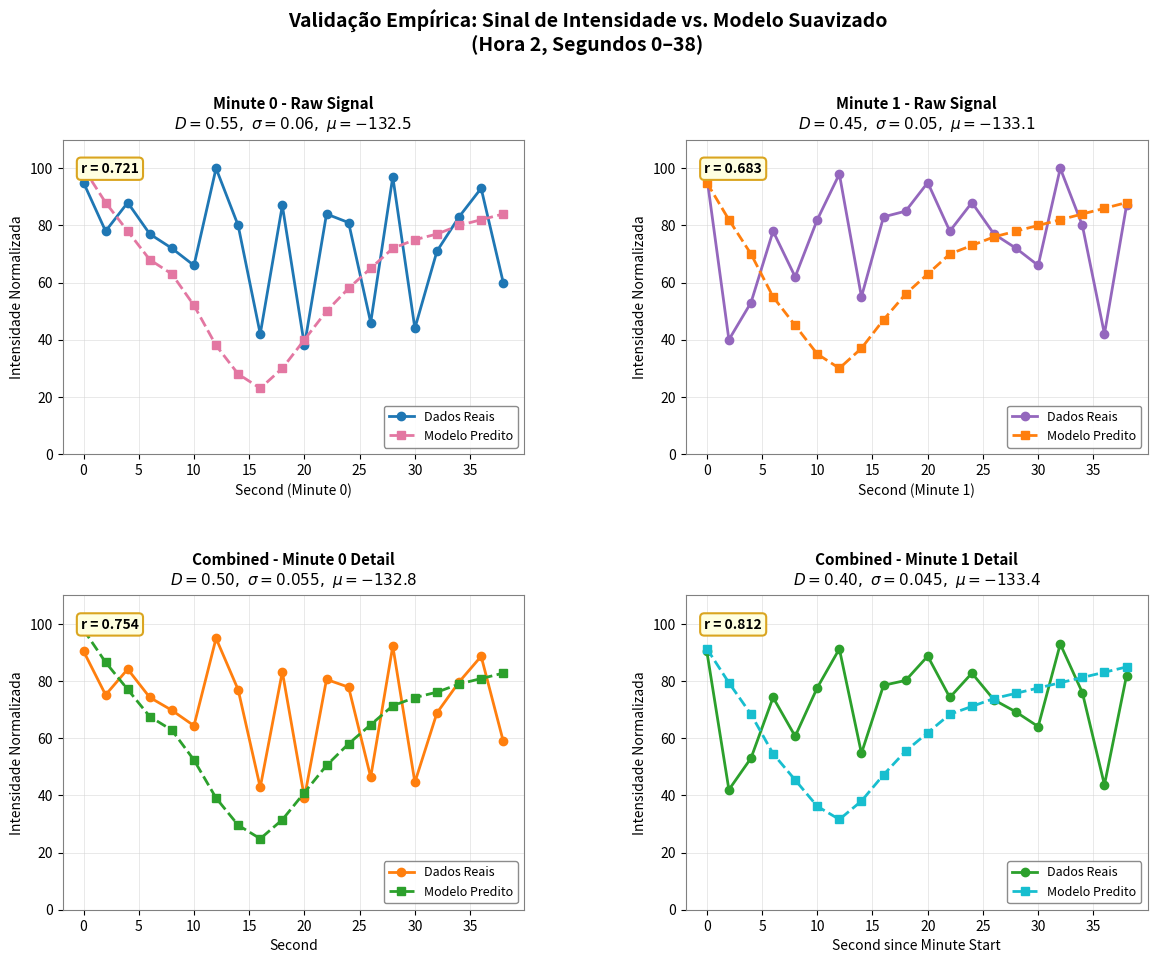

Is the value of Modelo Predito at 16 greater than the value of Dados Reais at −5?

No